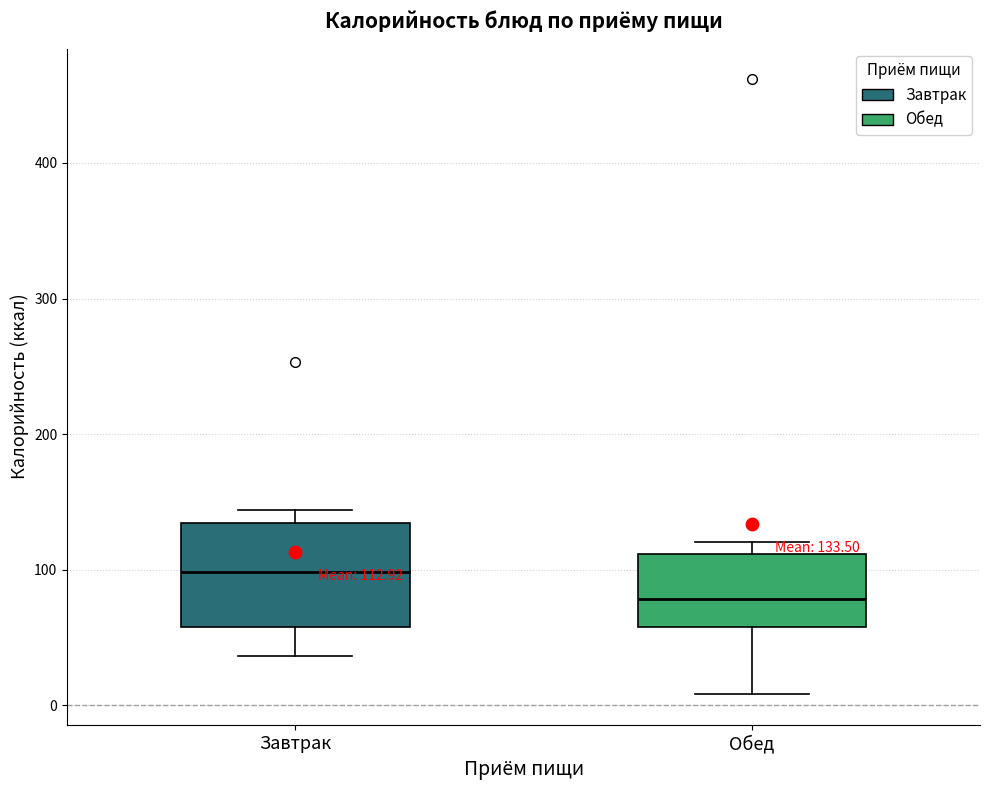

Which box has the highest median line?

Завтрак